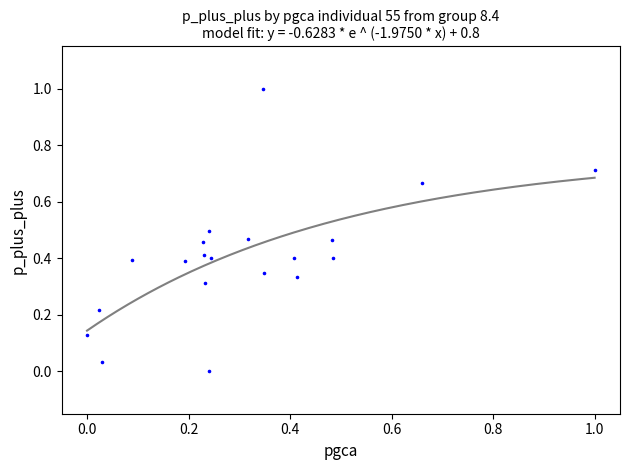

What is the range of Y values (max minus min)?

1.0